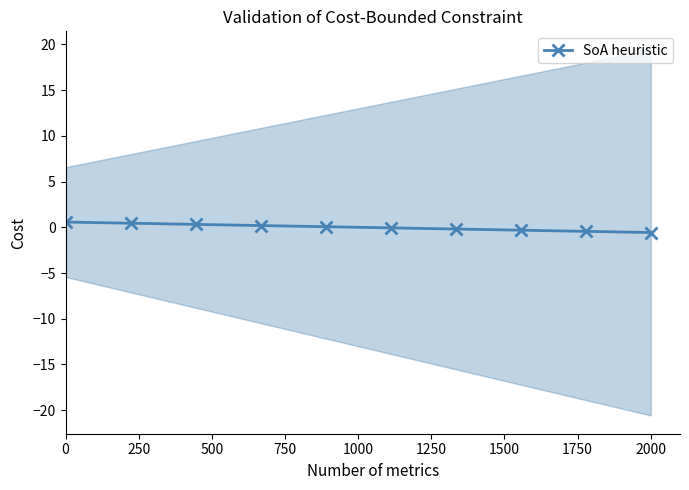

What is the change in value from 250 to 500?

-0.1